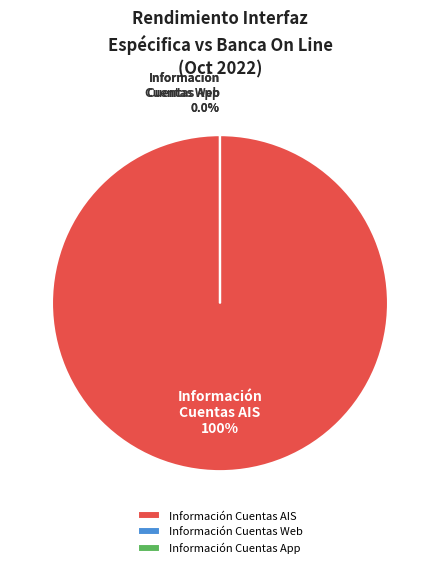

Which slice is the smallest?

Información Cuentas Web